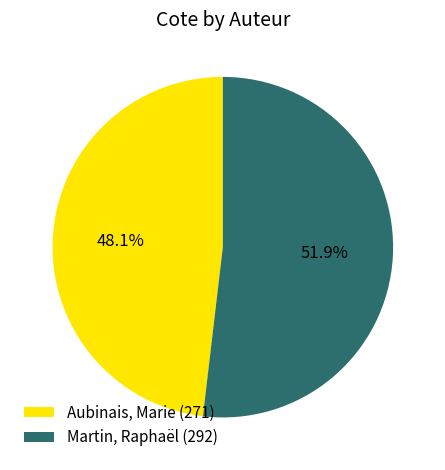

What is the smallest slice in the pie chart?

Aubinais, Marie